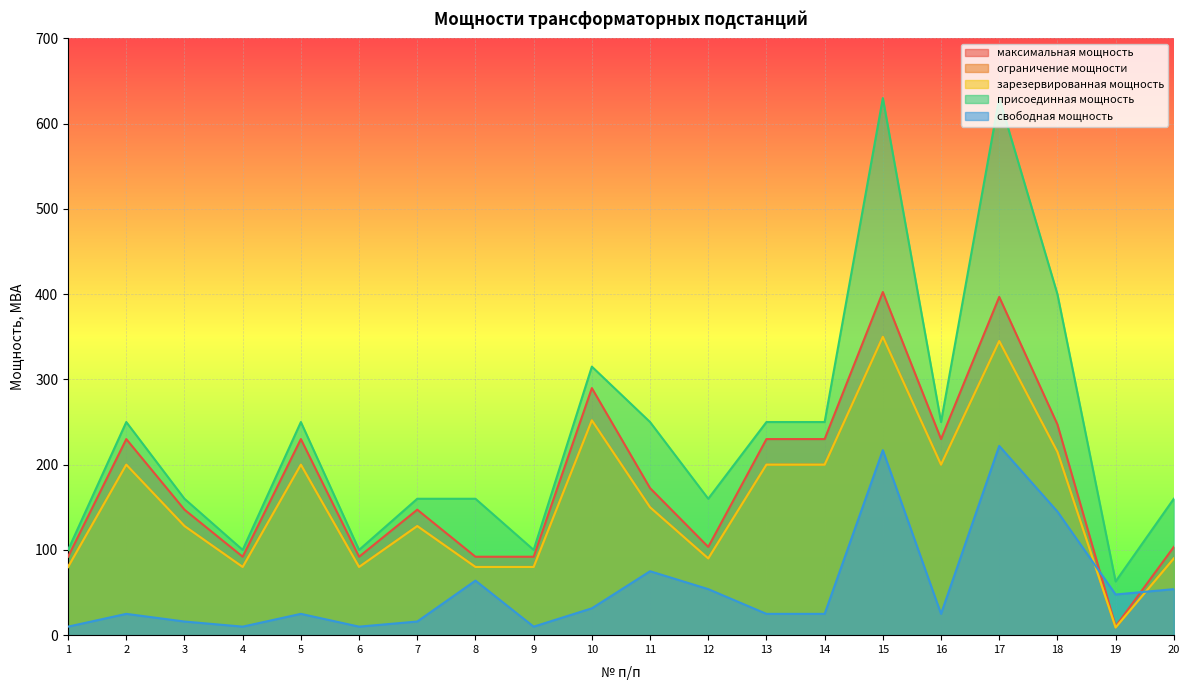

Is the value of присоединная мощность at 9 greater than the value of свободная мощность at 16?

Yes